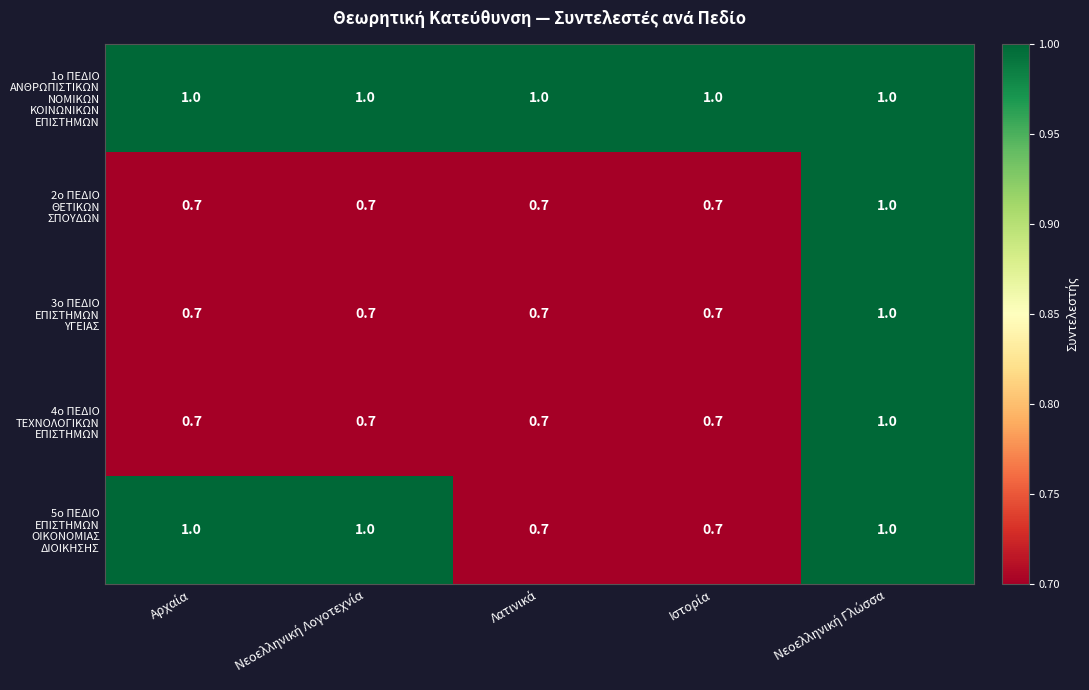

At how many categories does at least one series exceed 0?

5